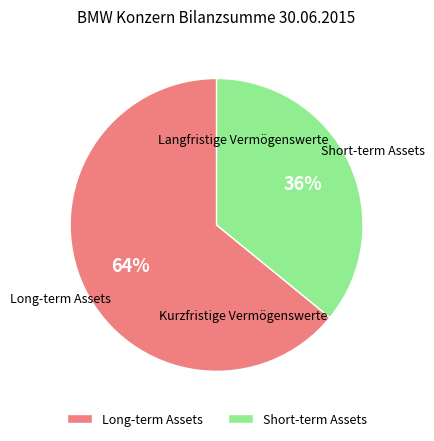

Is there a majority slice in this chart?

Yes